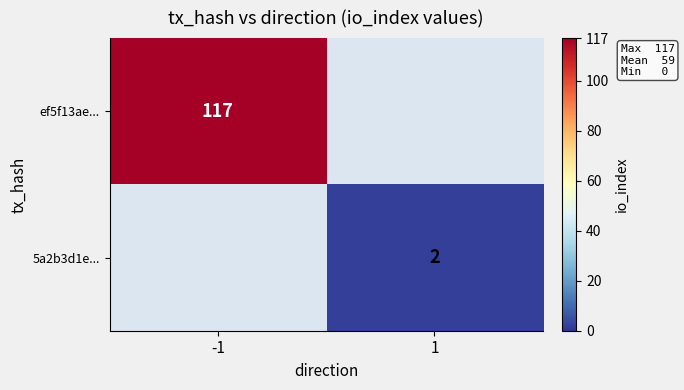

At how many categories does at least one series exceed 22?

1